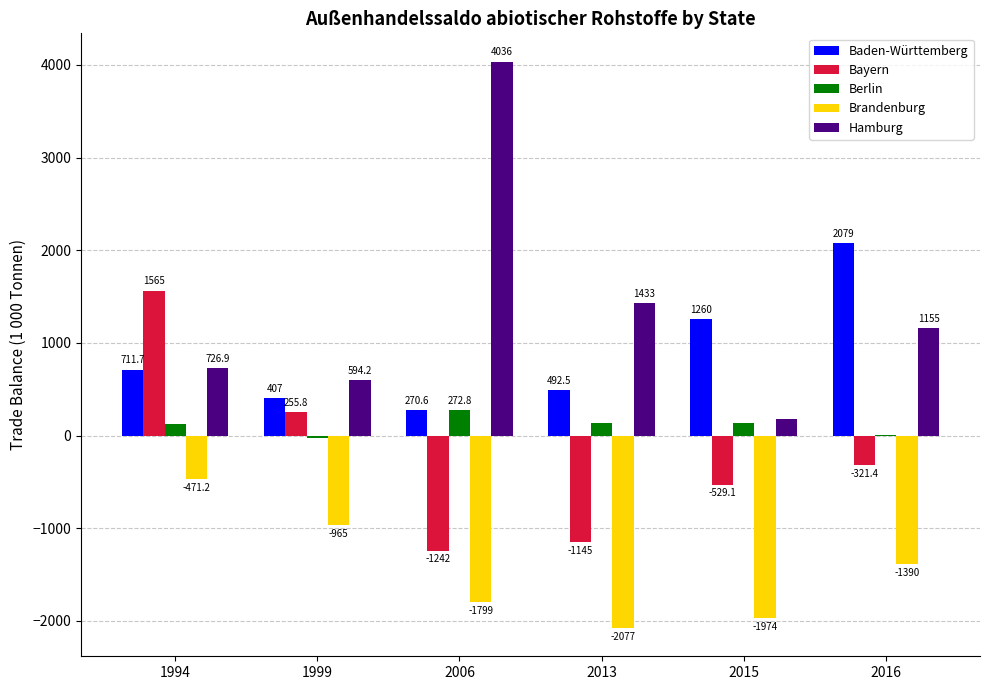

What is the average value of the Berlin series?

108.5